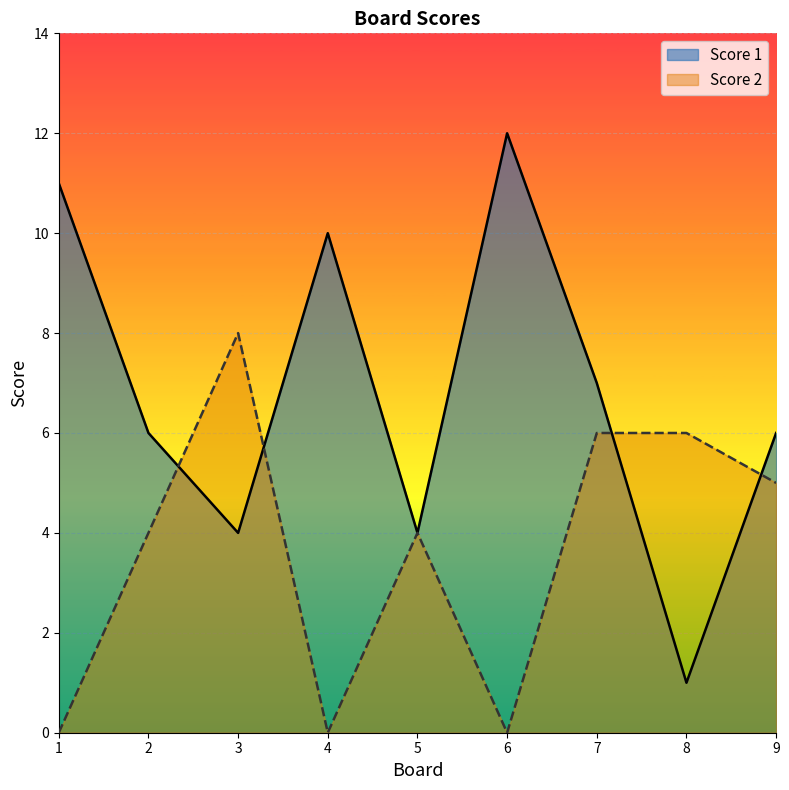

Is it true that Score 2 equals 6 at 7?

True